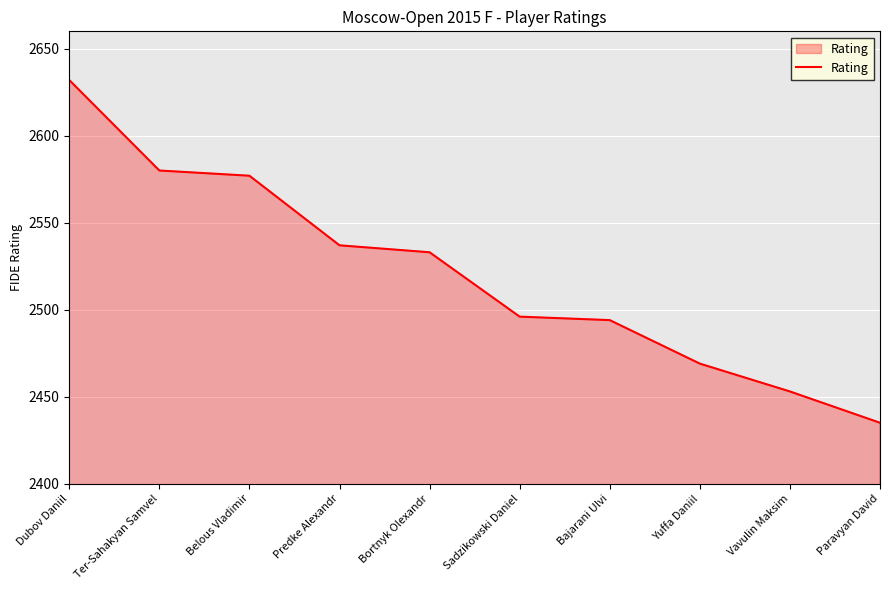

True or false: the data shows 2496 at Sadzikowski Daniel.

True